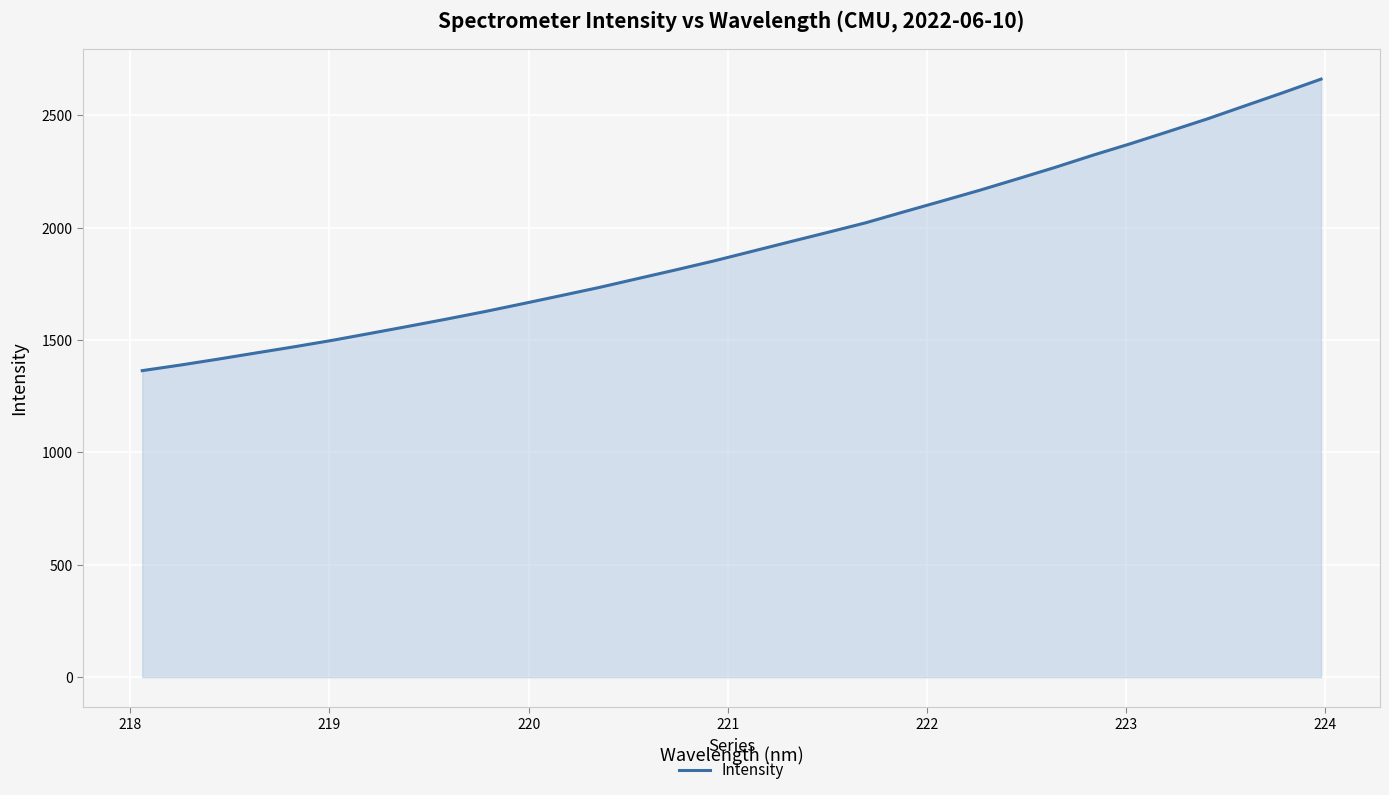

What is the difference between the maximum and minimum values?

1297.3